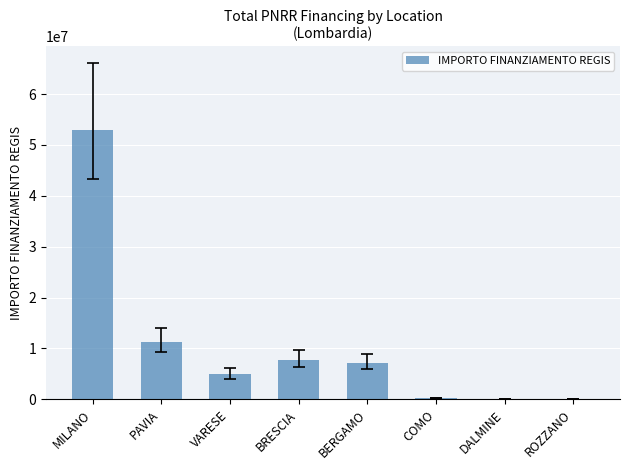

The value at BRESCIA is 3868922.7. True or false?

False